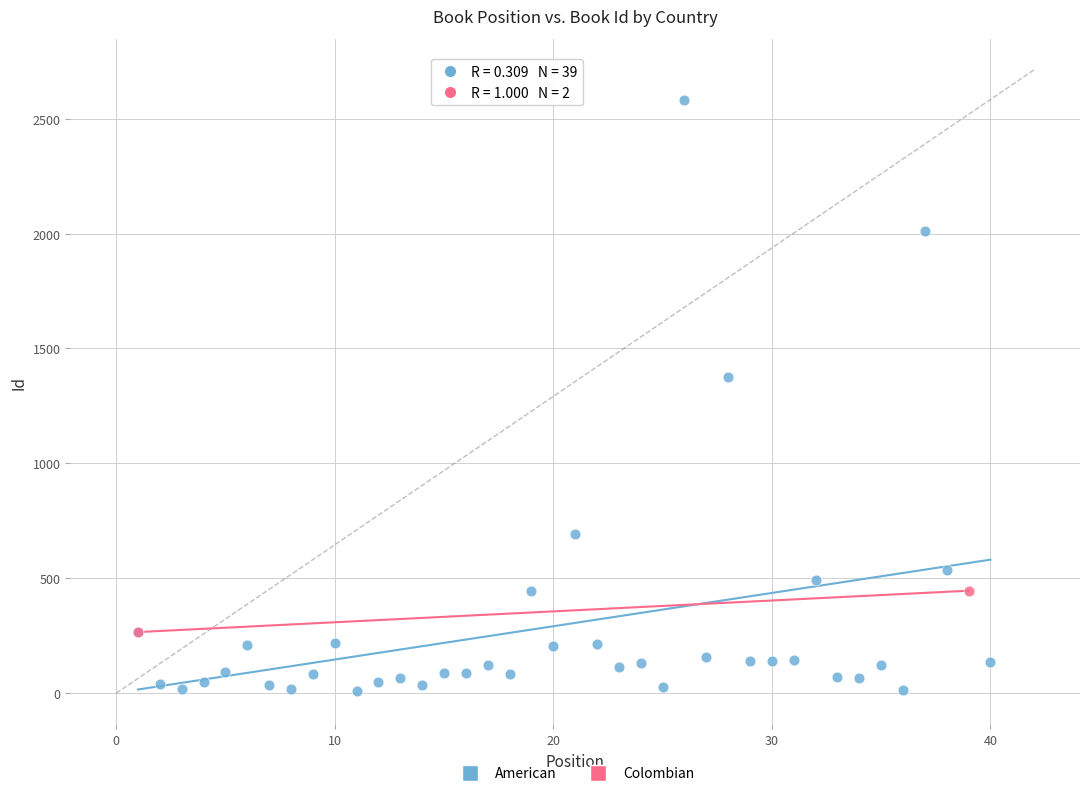

What are all the series names shown in the legend?

American, Colombian